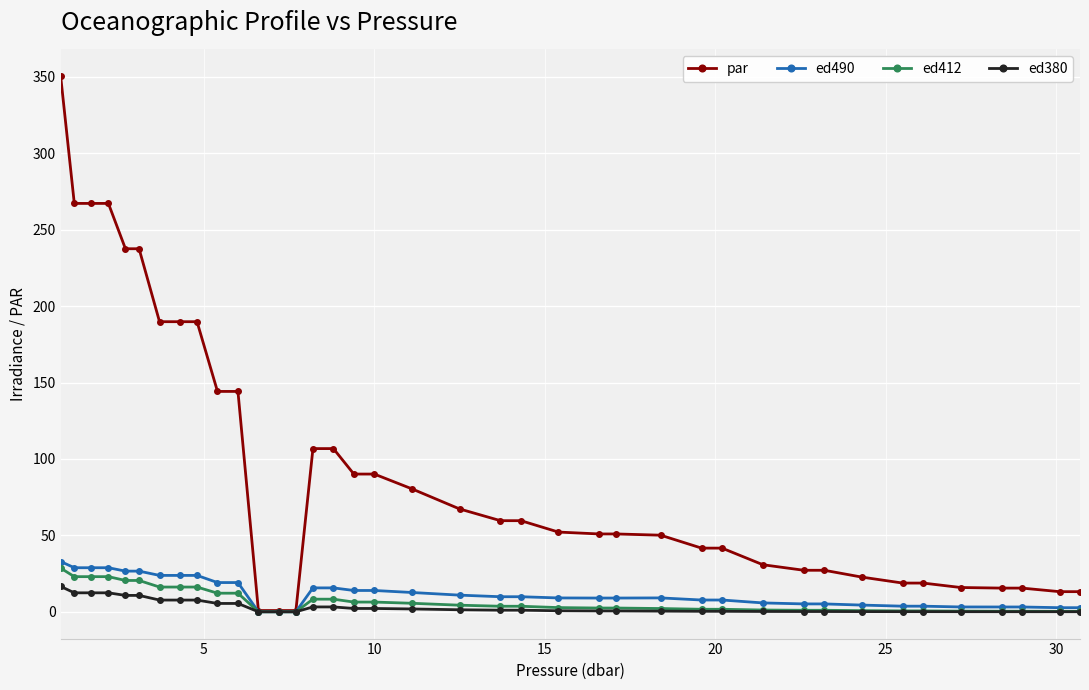

What is the difference between the maximum and minimum values in the ed380 series?

16.6